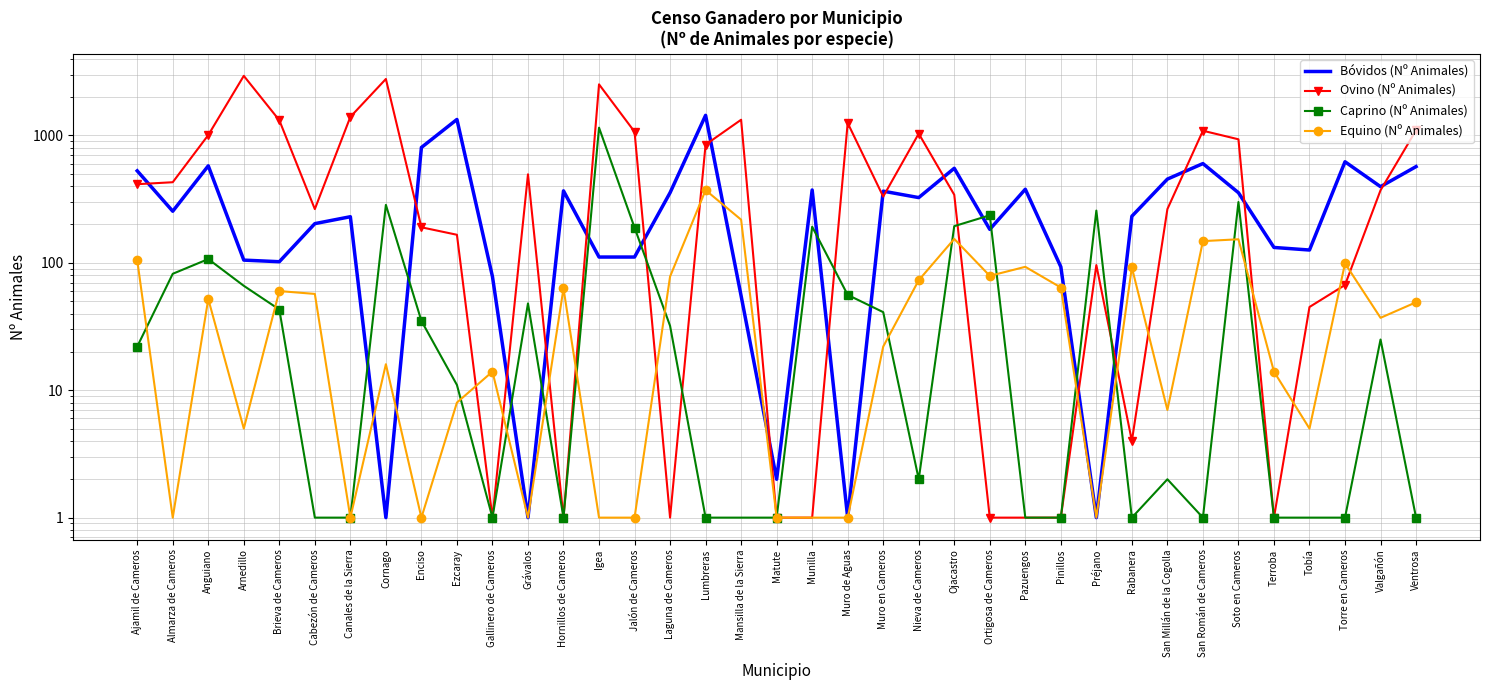

True or false: Equino (Nº Animales) and Caprino (Nº Animales) intersect in this chart.

True